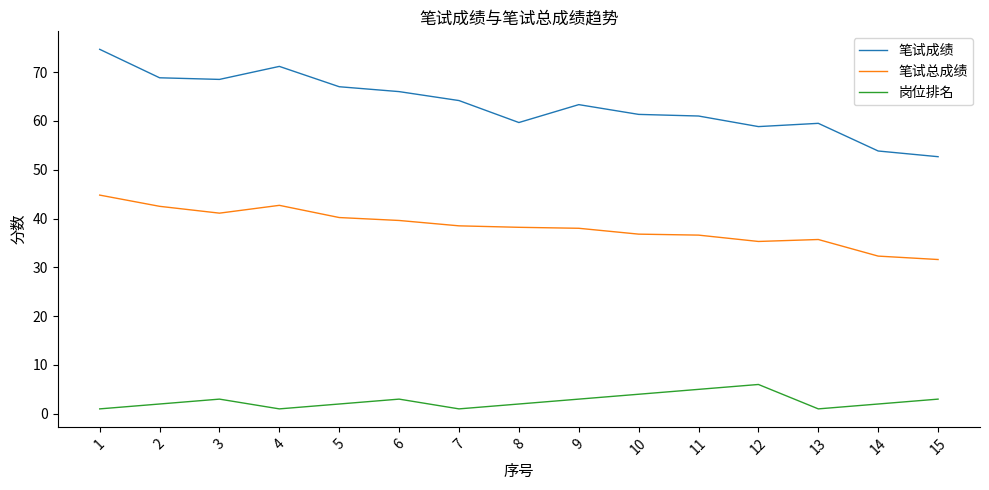

Does the chart have visible grid lines?

No